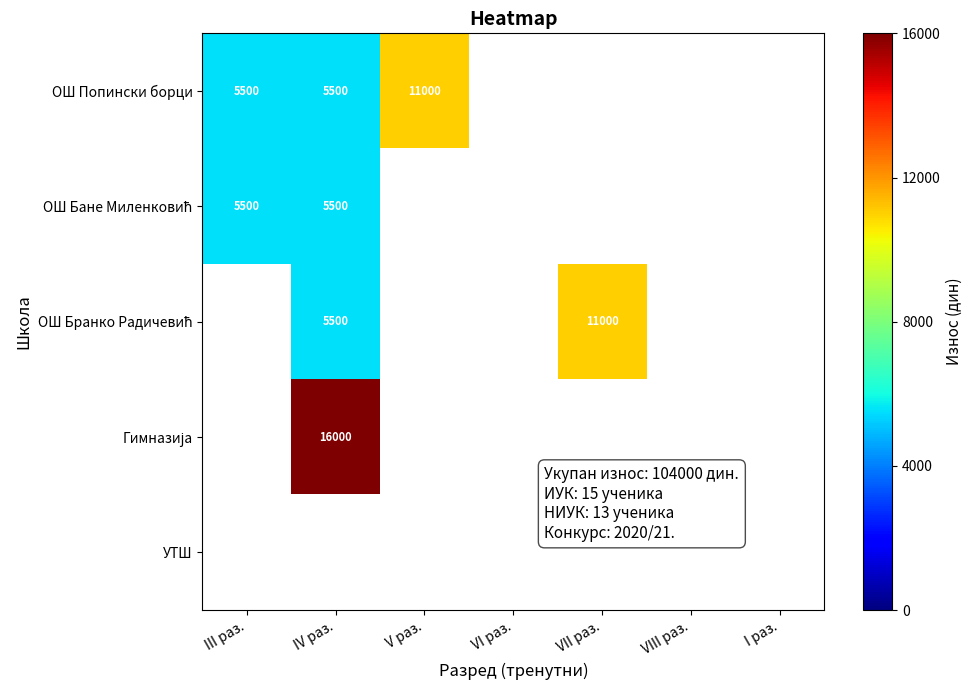

At which category does the chart reach its peak across all series?

IV раз.